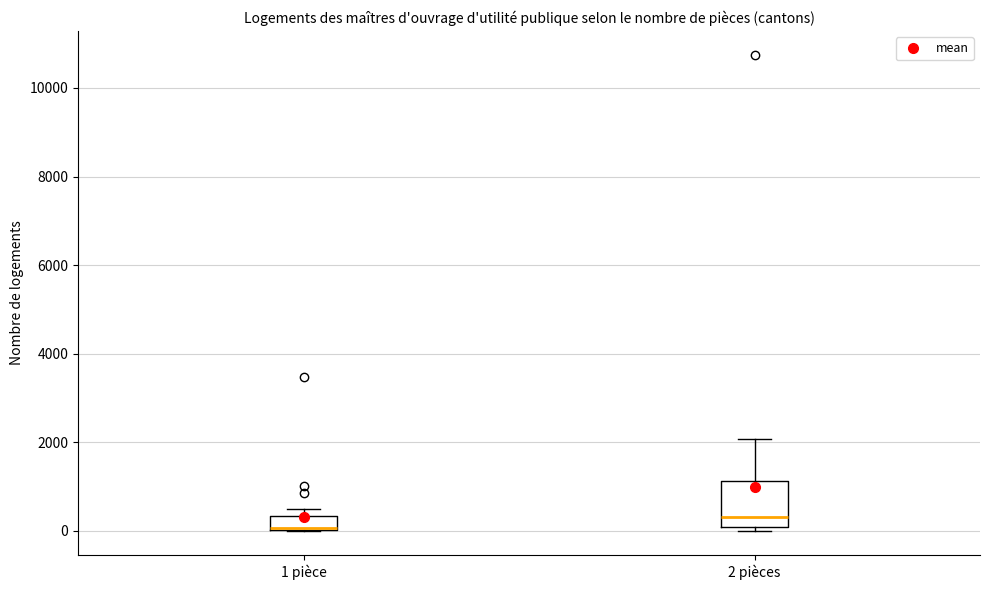

Reading left to right, transcribe this box plot: for each box, give where its median line is, the range the box spans, and where its two whiskers end, as read against the y-axis. The values are not printed on the chart, so give them approximately, as read against the axis.

1 pièce: median 0 (drawn on the box's lower edge), box 0 to 400, whiskers 0 to 600
2 pièces: median 400, box 0 to 1200, whiskers 0 (just below the box's lower edge) to 2000